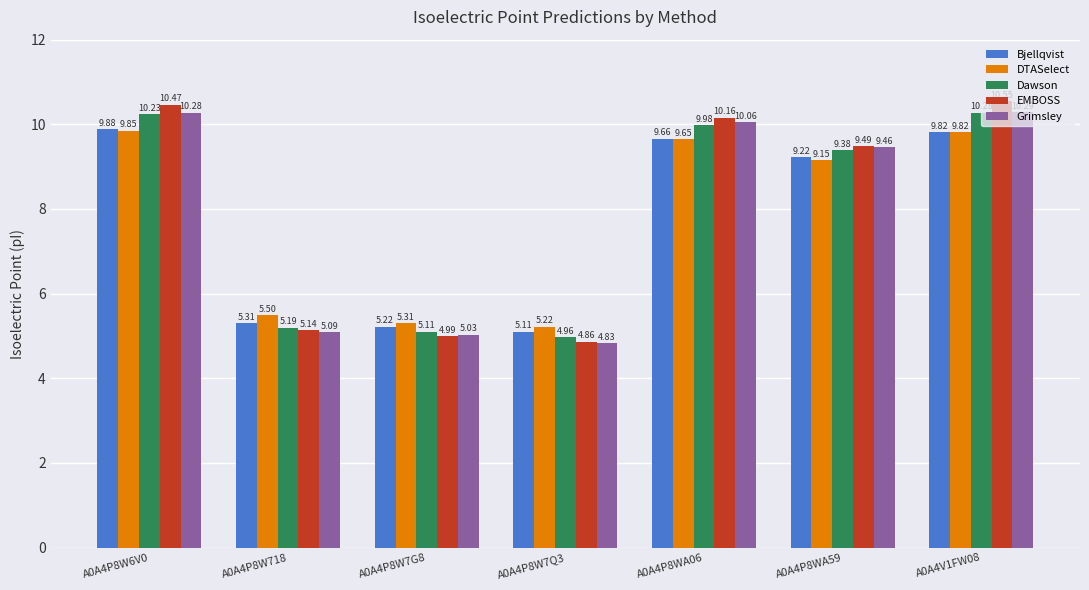

What is the sum of the Dawson values at A0A4P8WA59 and A0A4P8W718?

14.6